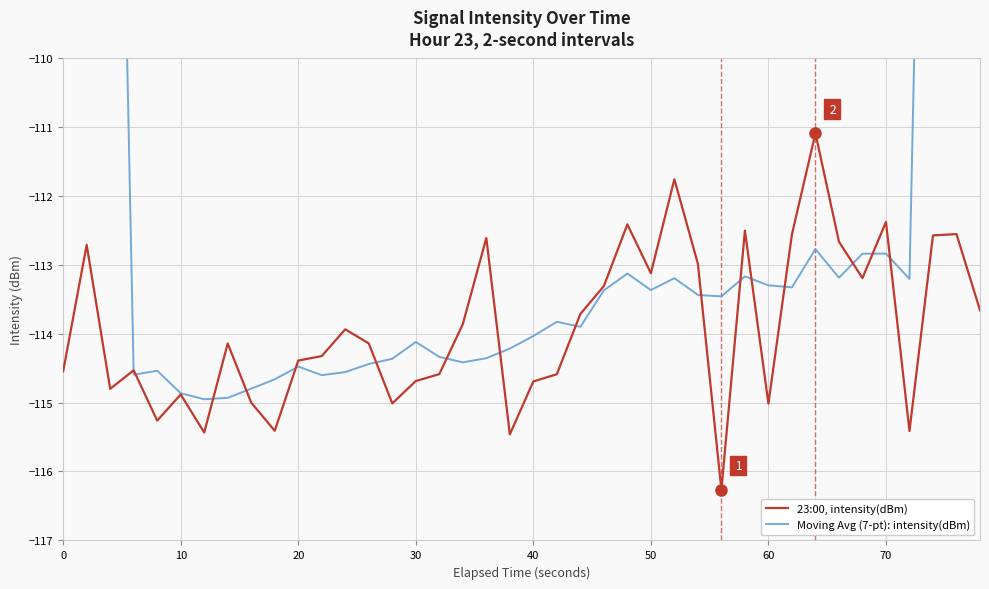

What is the average value of the Moving Avg (7-pt): intensity(dBm) series?

-109.0